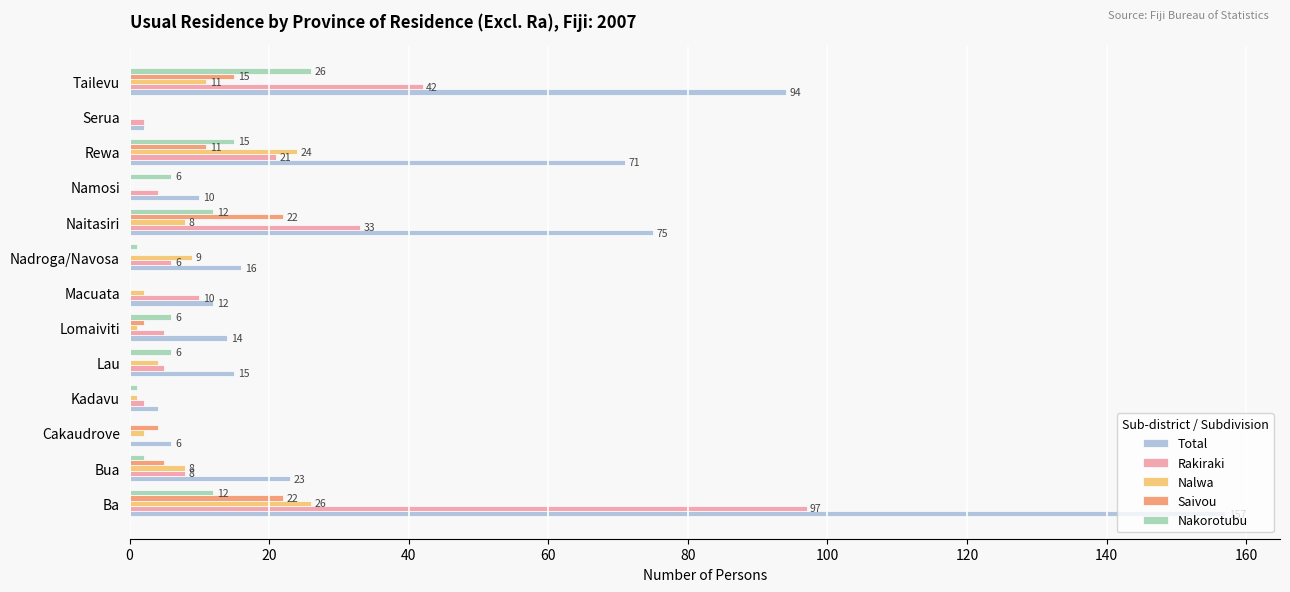

Which series has the largest total across all categories?

Total